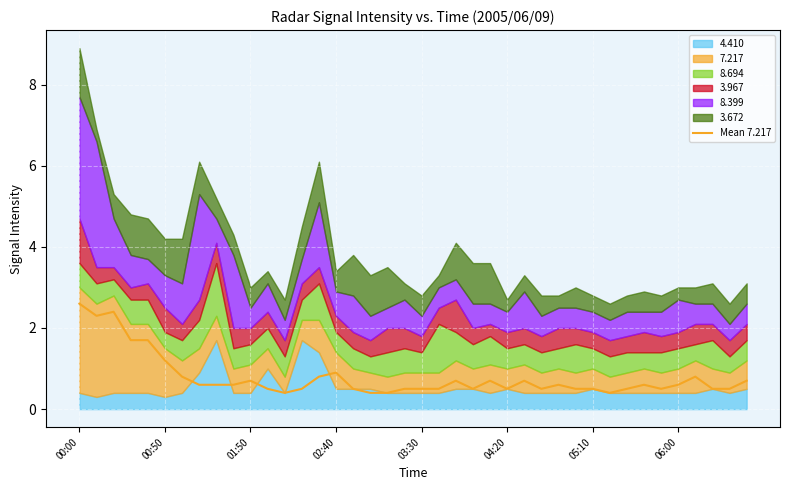

What is the value of the 30th point from the left?

0.5